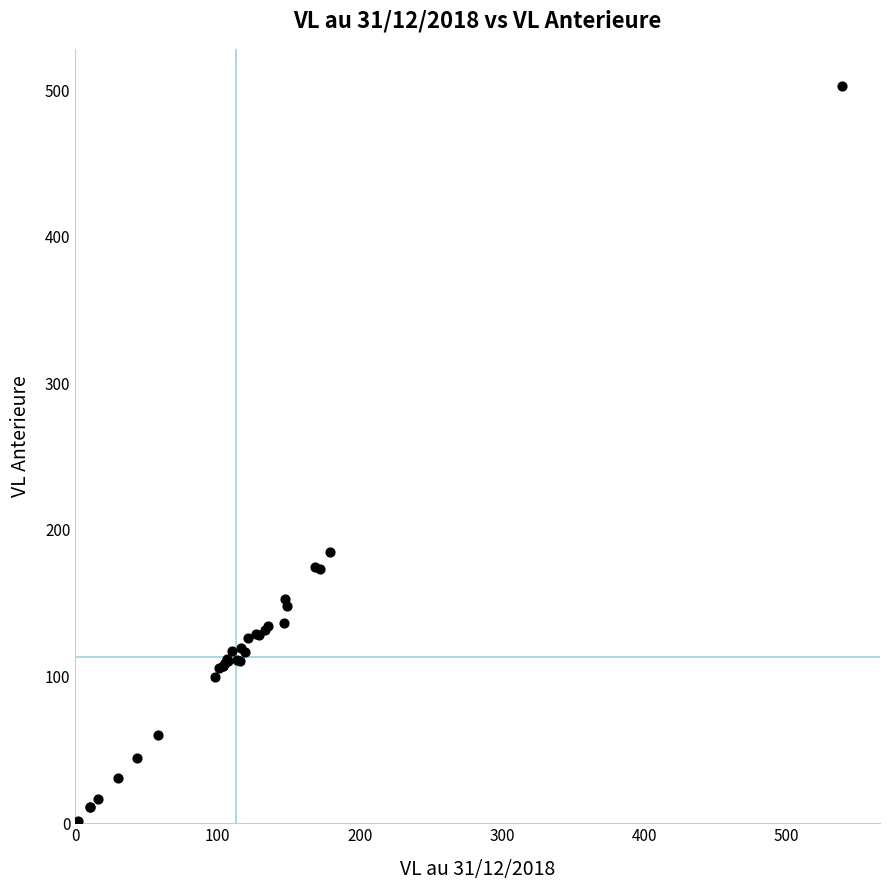

What Y value in the scatter plot is closest to 252?

185.2